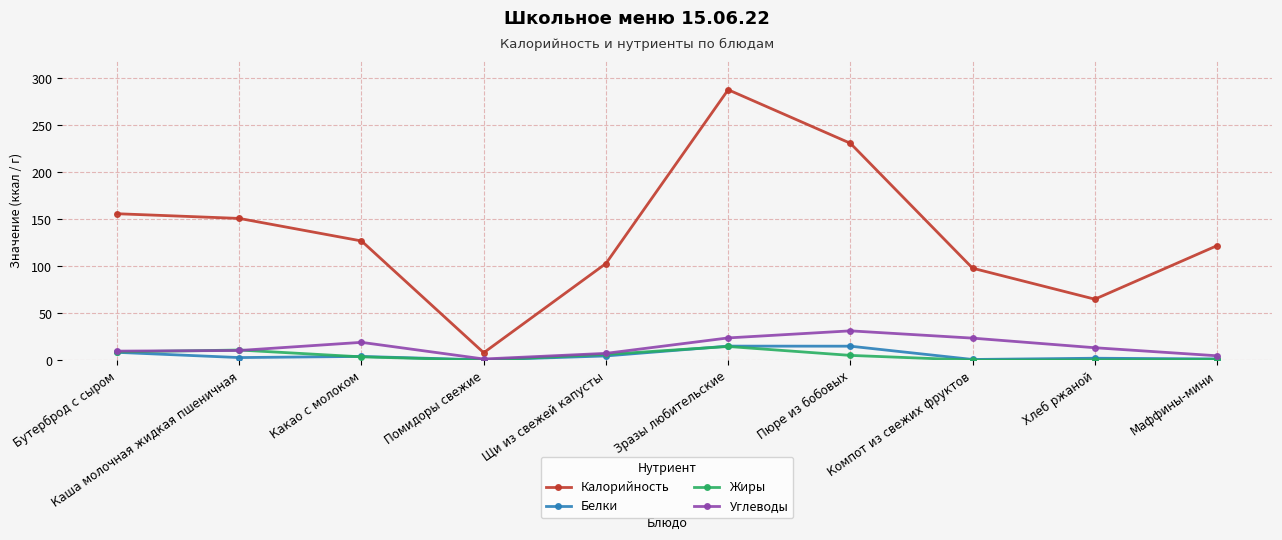

What are all the series names shown in the legend?

Калорийность, Белки, Жиры, Углеводы